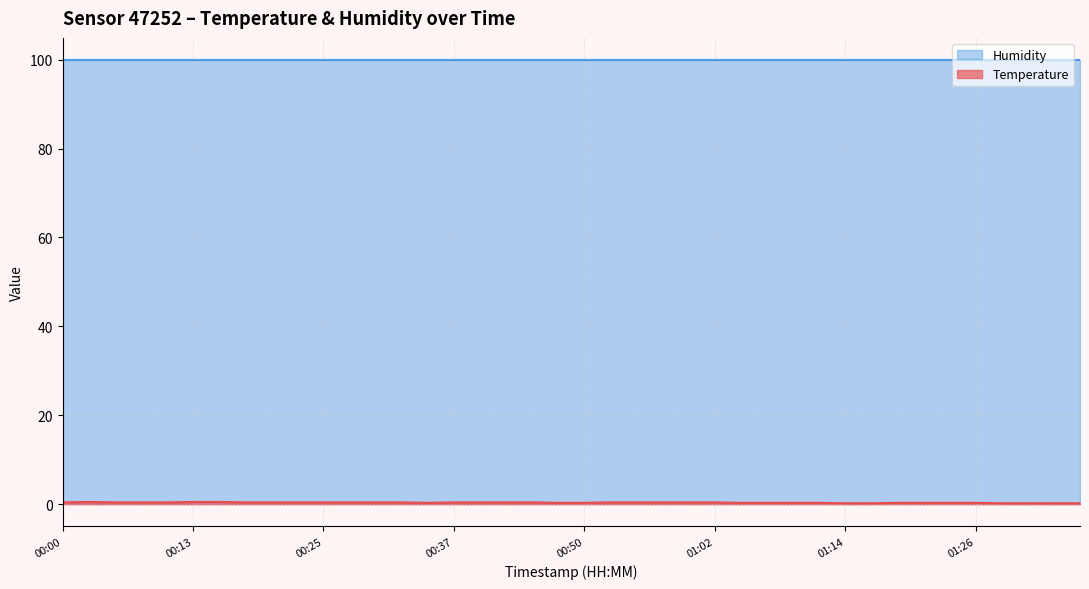

Rank the categories by value from lowest to highest.

01:14, 01:16, 01:29, 01:31, 01:34, 01:36, 00:35, 00:47, 00:50, 01:04, 01:07, 01:09, 01:12, 01:19, 01:21, 01:24, 01:26, 00:00, 00:05, 00:08, 00:10, 00:17, 00:20, 00:22, 00:25, 00:27, 00:30, 00:32, 00:37, 00:40, 00:42, 00:45, 00:52, 00:54, 00:57, 00:59, 01:02, 00:03, 00:13, 00:15